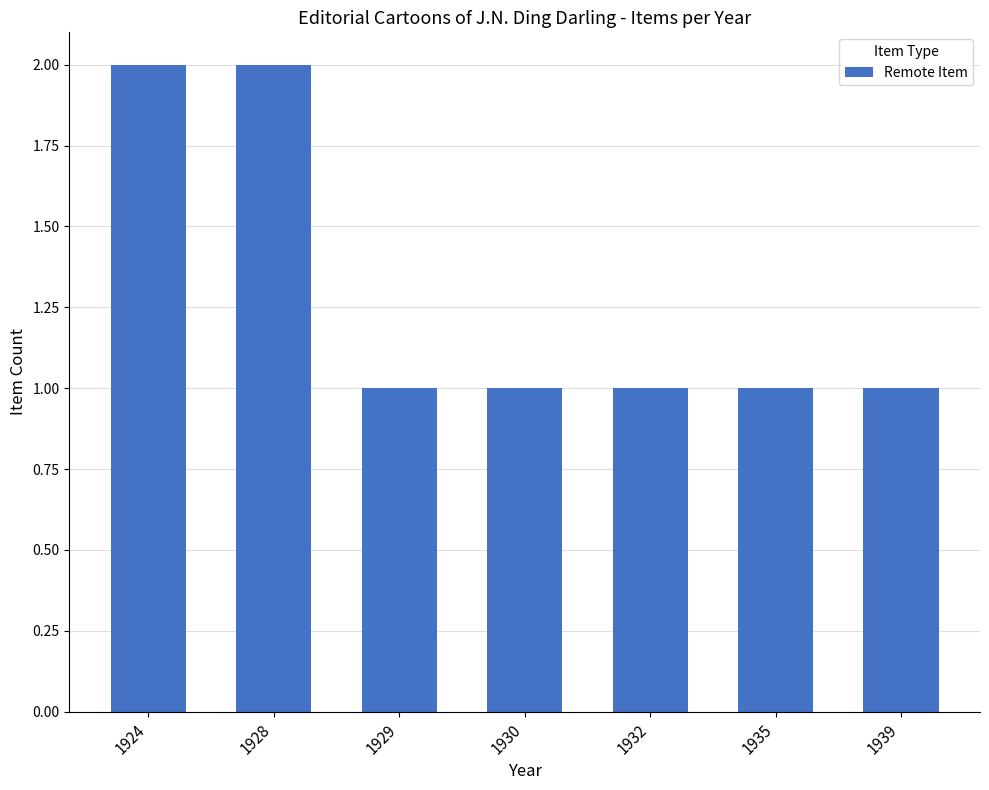

Reading left to right, what are all the values shown in this chart?

2	2	1	1	1	1	1